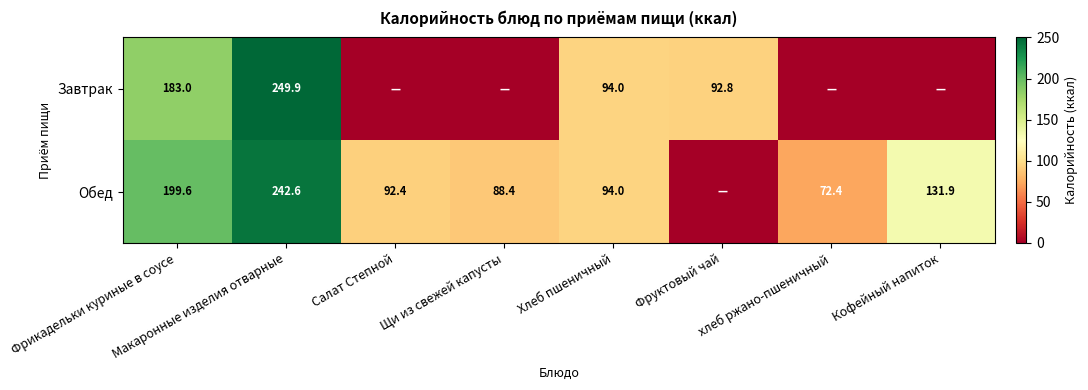

What is the spread (max minus min) of values at Фрикадельки куриные в соусе?

16.6